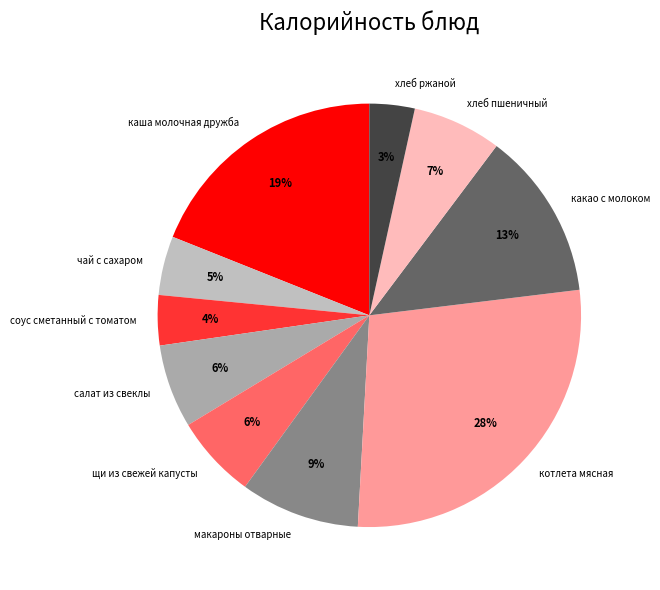

To the nearest percent, what is the difference between the каша молочная дружба and салат из свеклы slice percentages?

13%